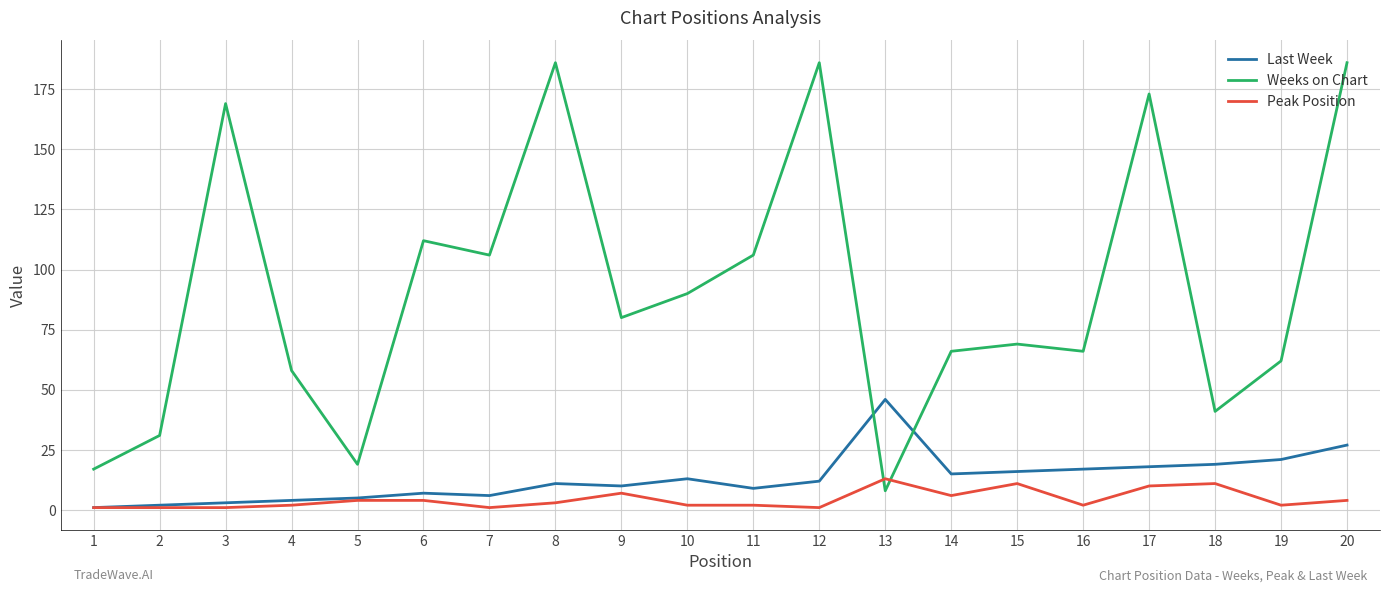

List the series in order of their peak value, lowest first.

Peak Position, Last Week, Weeks on Chart